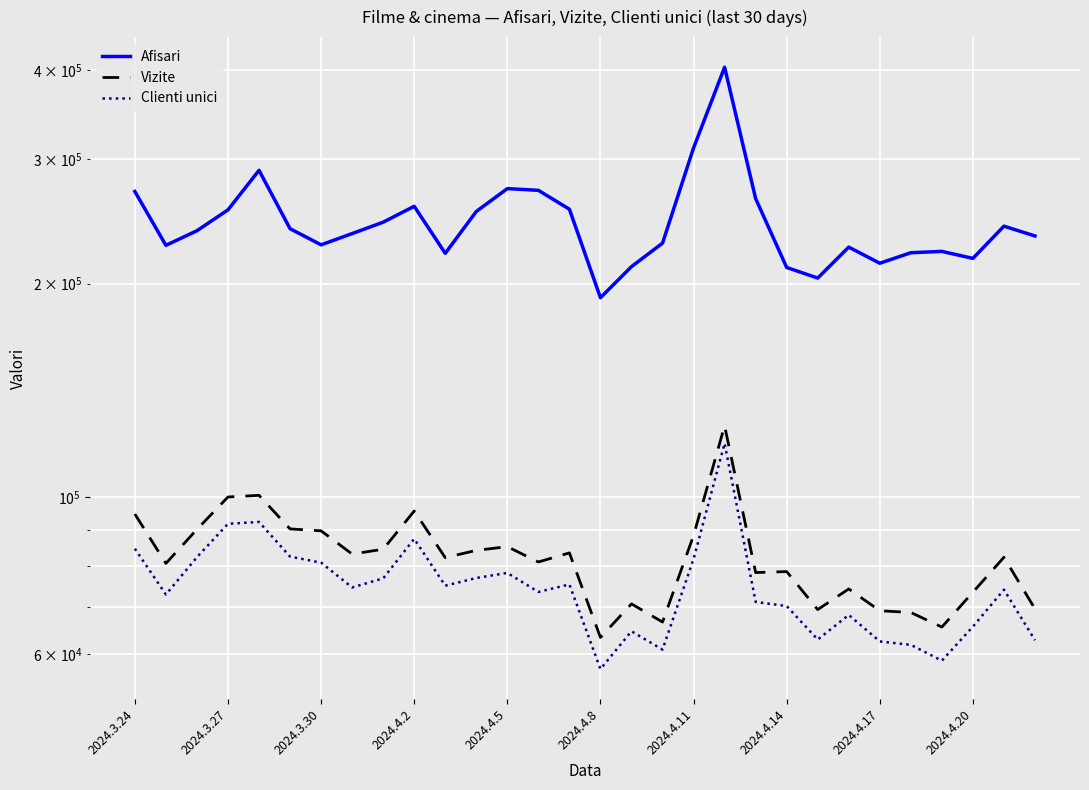

What is the total value across all series at 26?

346512